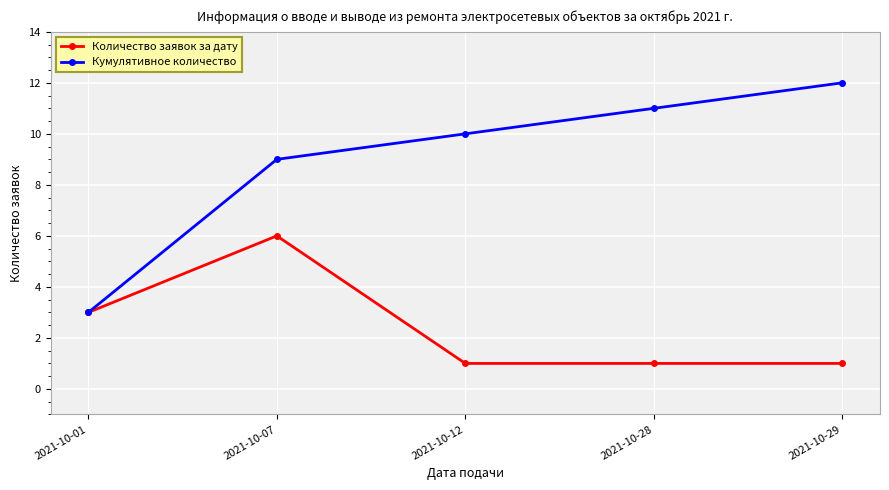

What is the difference between the highest and lowest values at 2021-10-28?

10